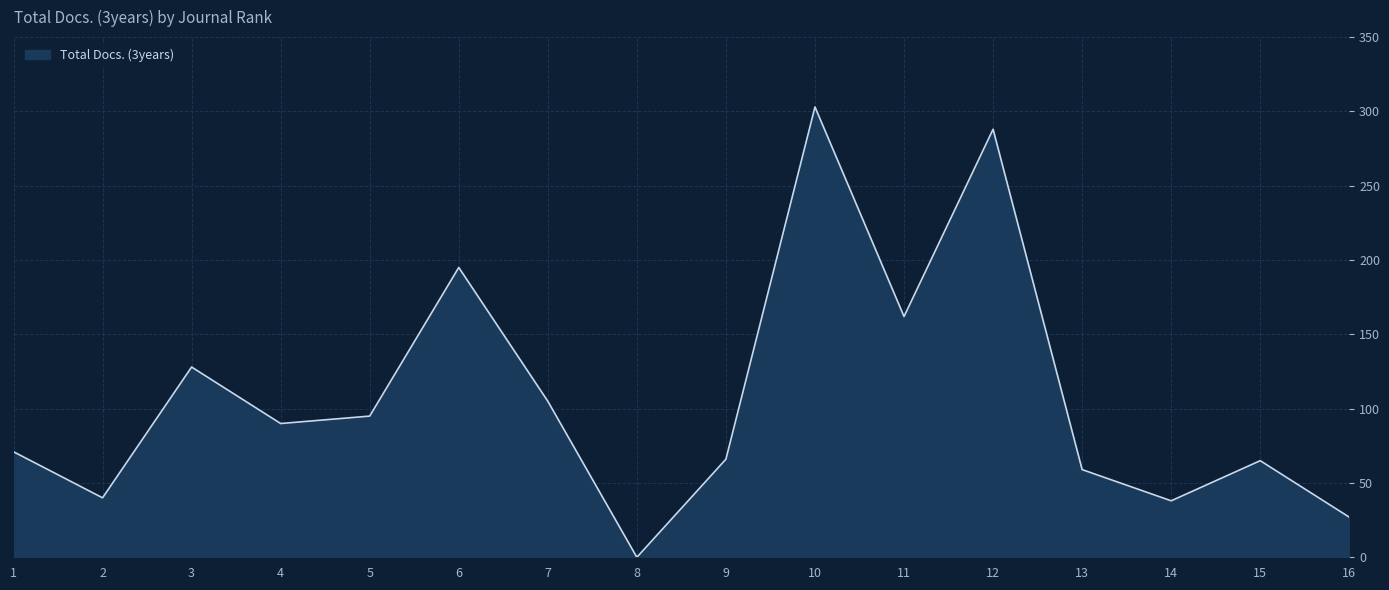

What is the difference between the maximum and minimum values?

303